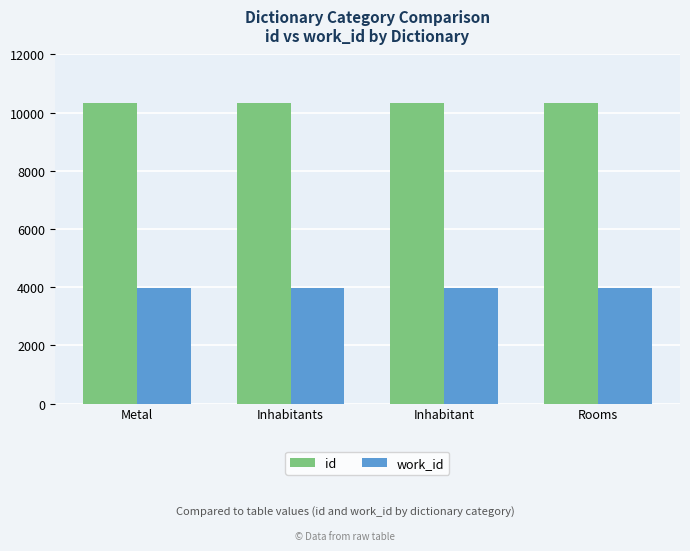

At which label does id first exceed 10322?

Inhabitants